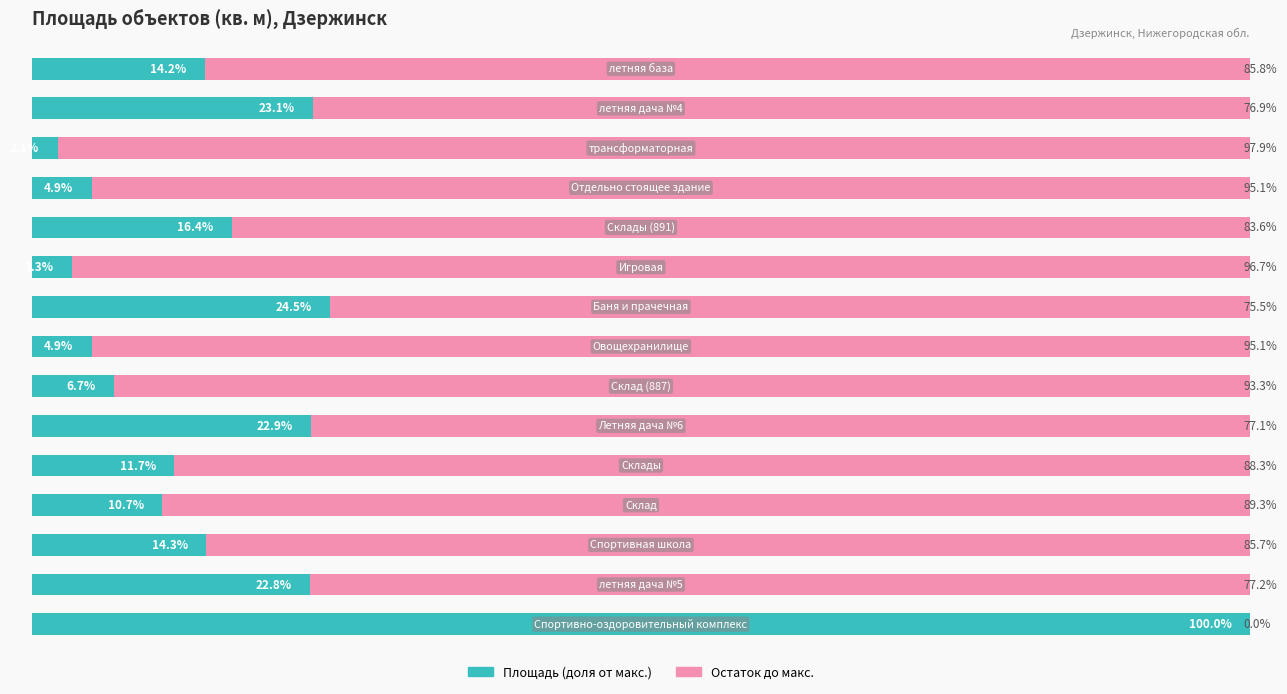

What are all the series names shown in the legend?

Площадь (доля от макс.), Остаток до макс.